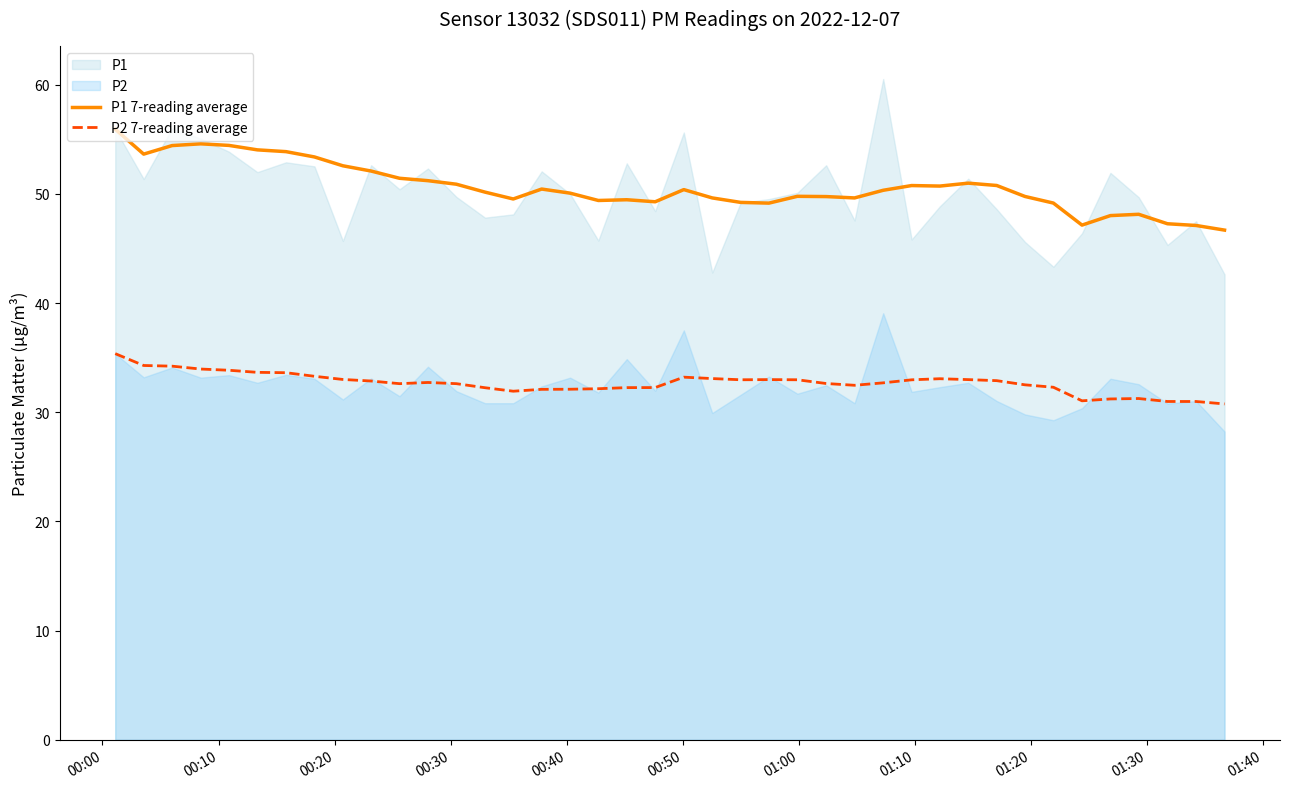

What is the maximum value for P2 7-reading average?

35.4